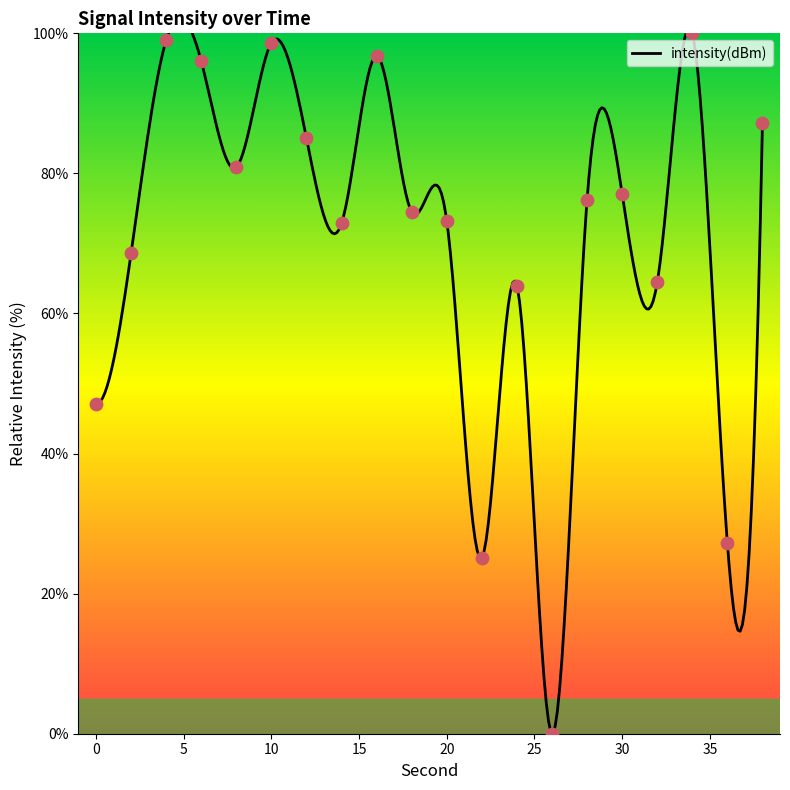

What is the ratio of the value at 0 to the value at 38?

0.5